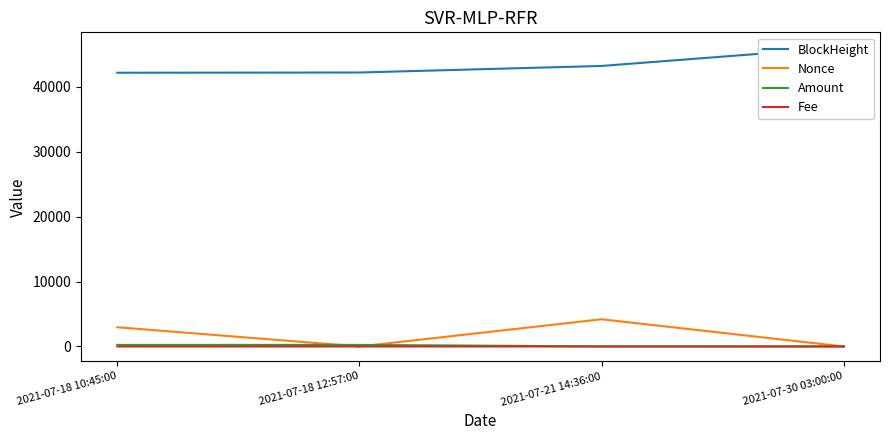

Is it true that Fee equals 0.0 at 2021-07-30 03:00:00?

True